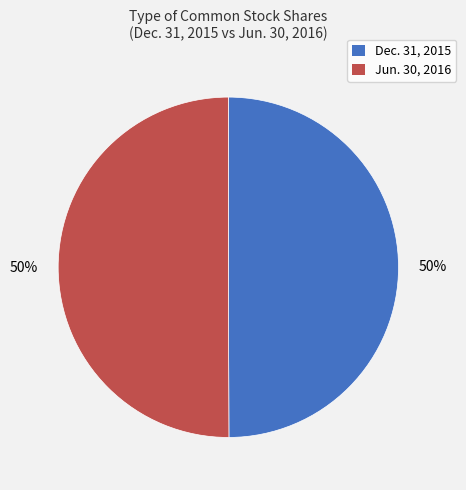

To the nearest percent, what percentage of the pie is Jun. 30, 2016?

50%